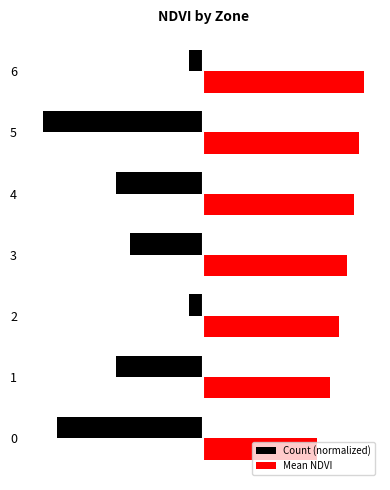

True or false: Count (normalized) has a value of -0.7 at 0.

True